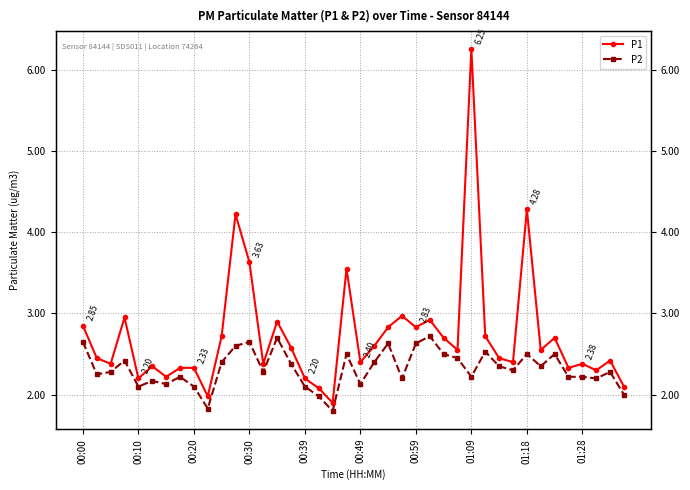

What is the difference between the highest and lowest values at 15?

0.2